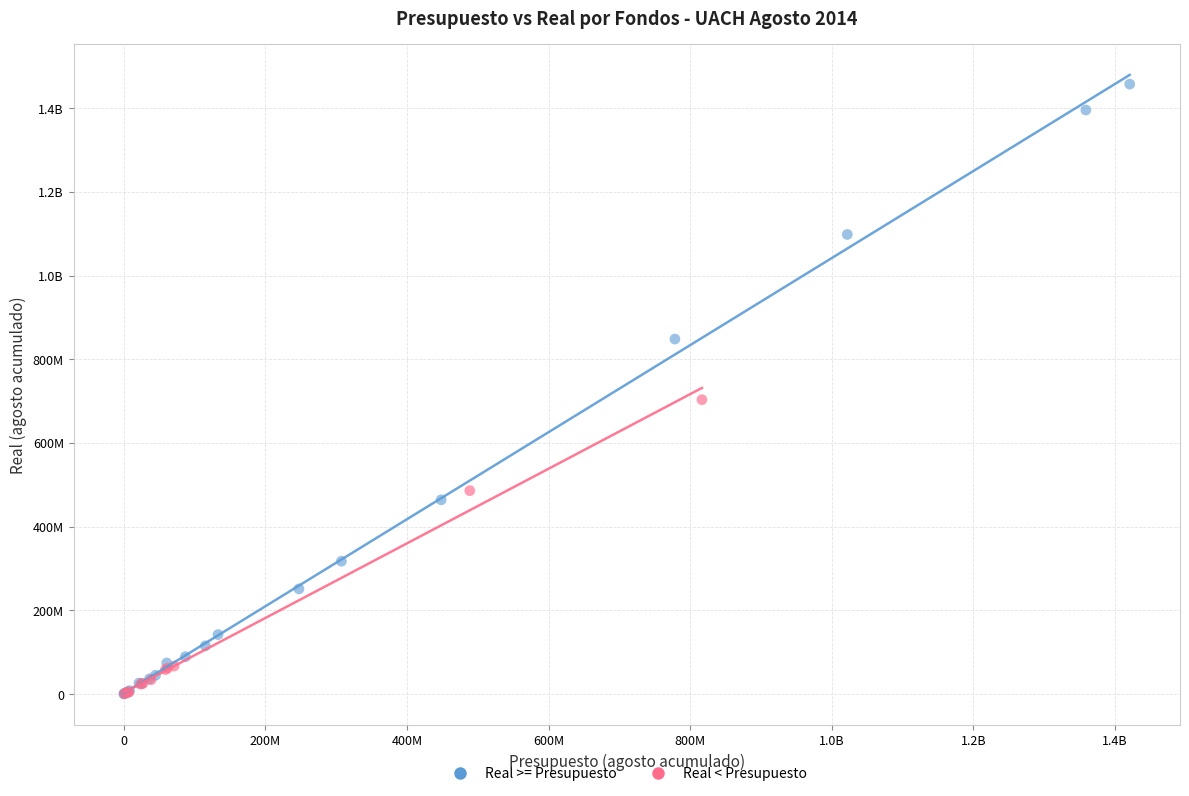

What are all the series names shown in the legend?

Real >= Presupuesto, Real < Presupuesto